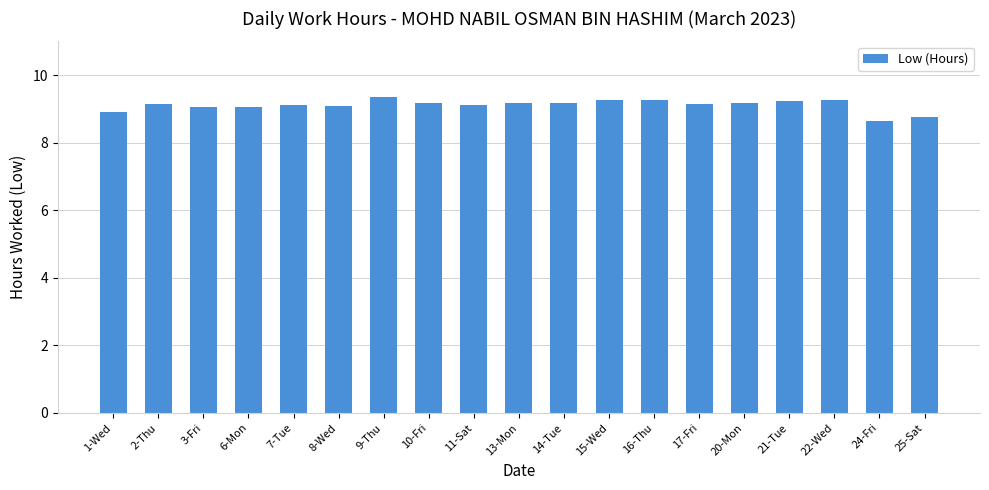

Which category has the lowest value across all series?

24-Fri